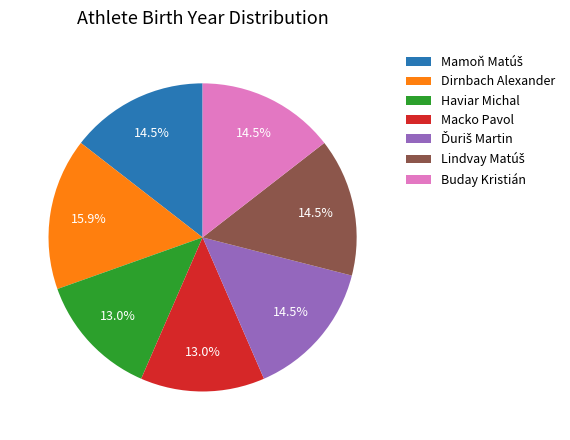

How much of the chart is everything except Macko Pavol?

87.0%